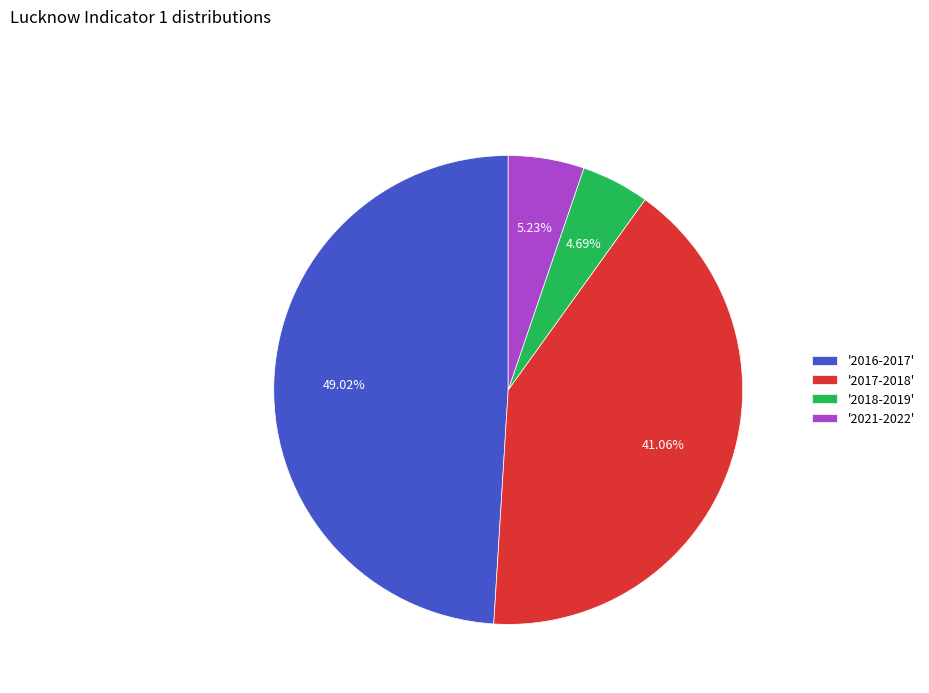

Between '2016-2017' and '2018-2019', which is larger?

'2016-2017'